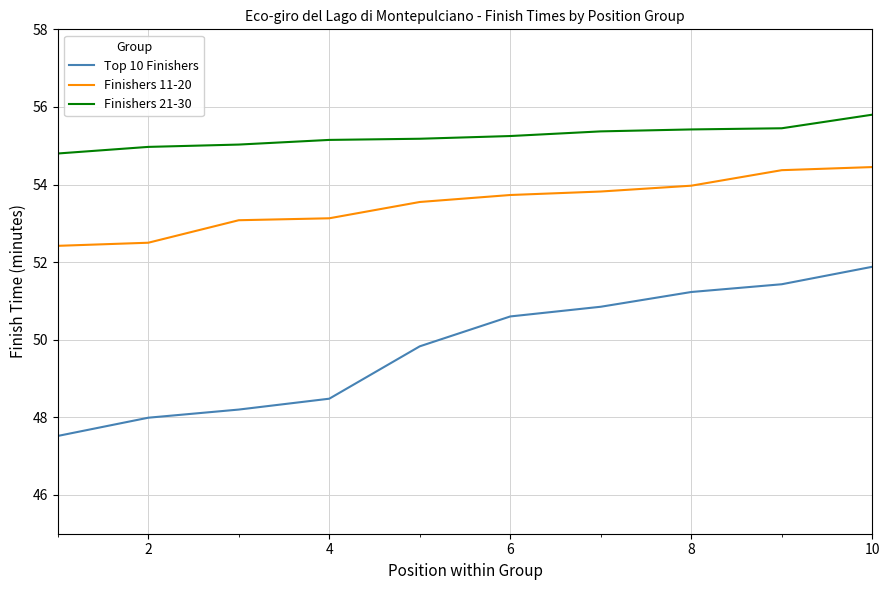

List the series in order of their overall mean, lowest first.

Top 10 Finishers, Finishers 11-20, Finishers 21-30